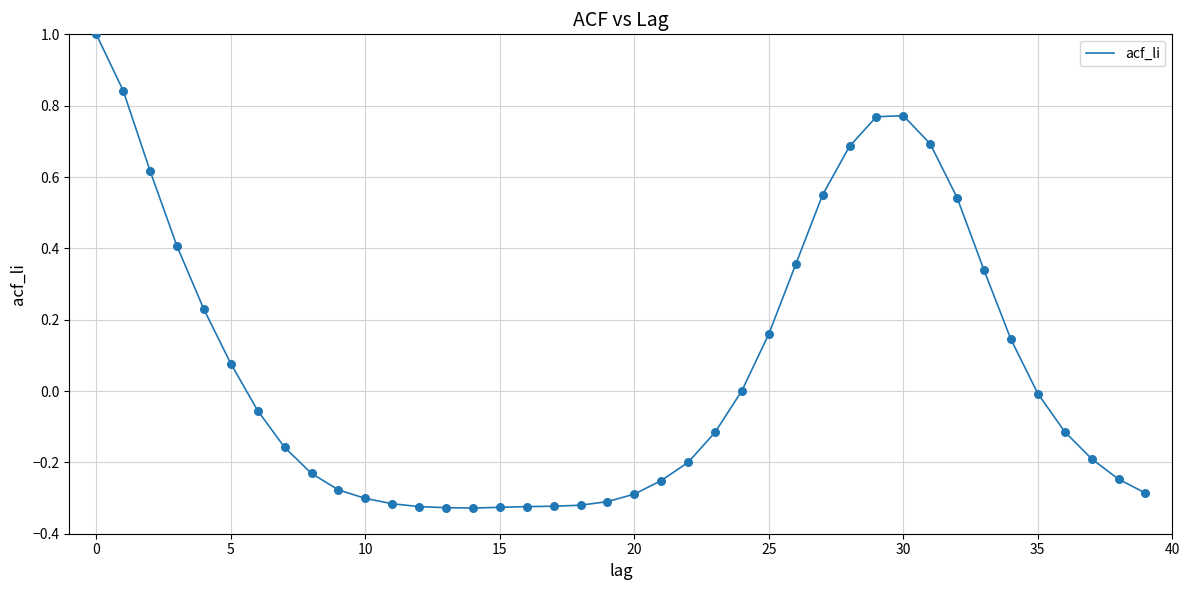

What is the greatest value displayed?

1.0